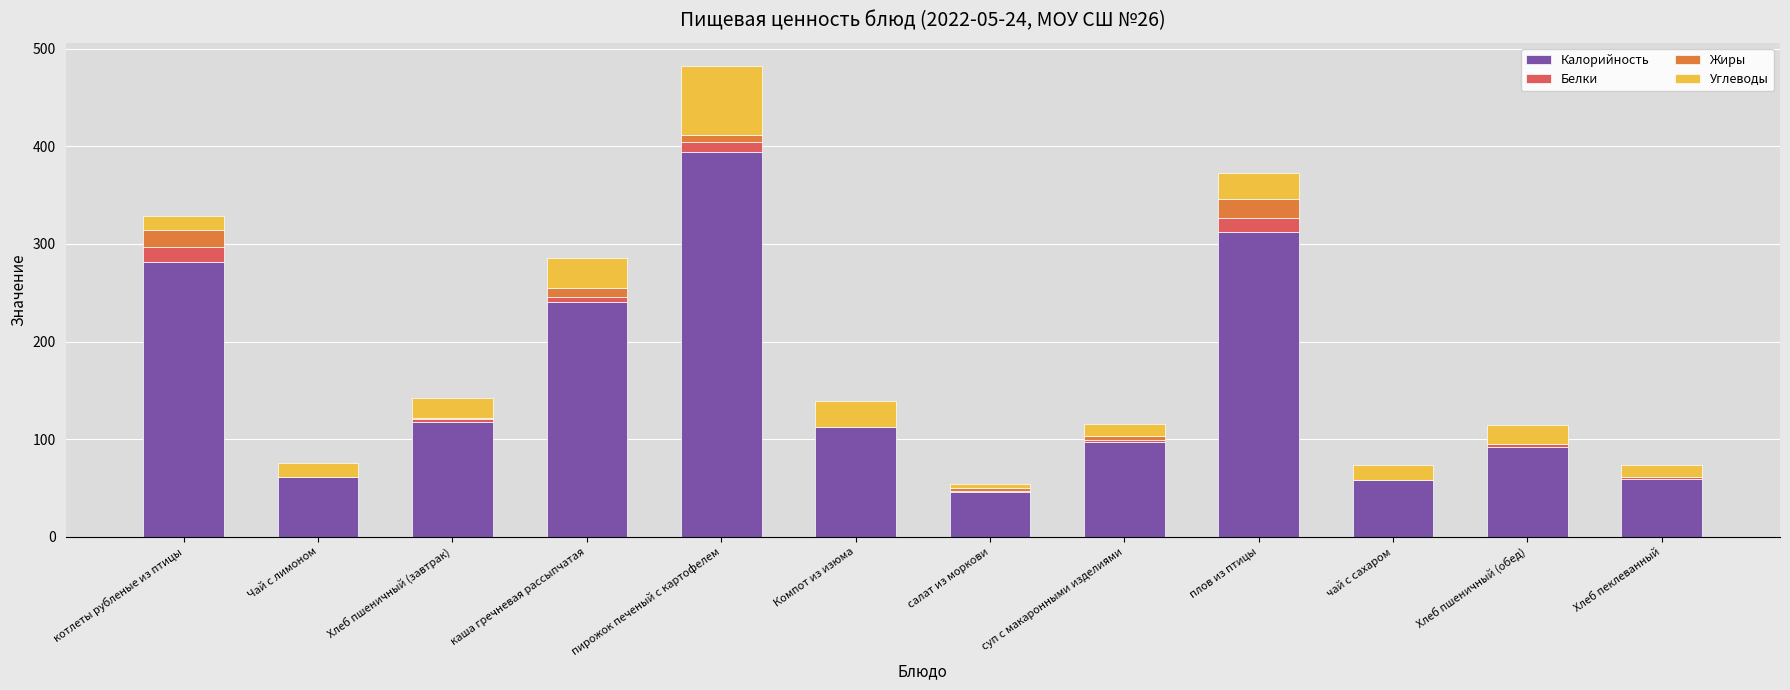

The value of Калорийность at пирожок печеный с картофелем is 531.0. True or false?

False